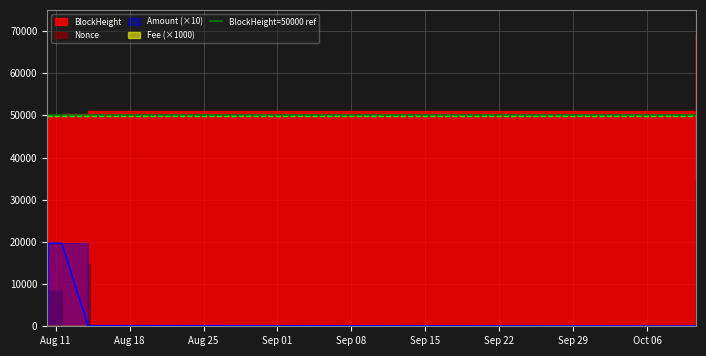

True or false: Nonce has a value of 8555.9 at 2021-10-10 15:12:00.

False